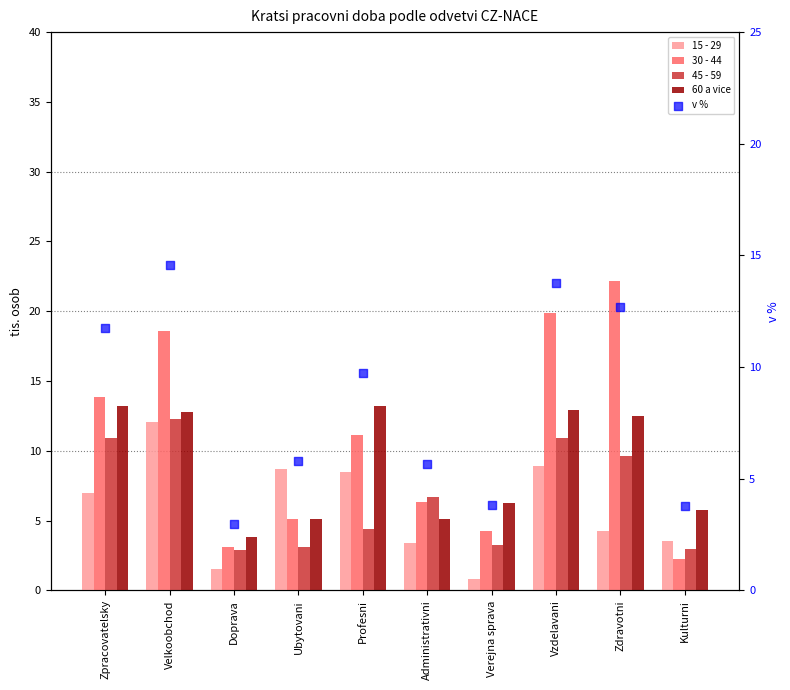

At how many categories does at least one series exceed 15?

3